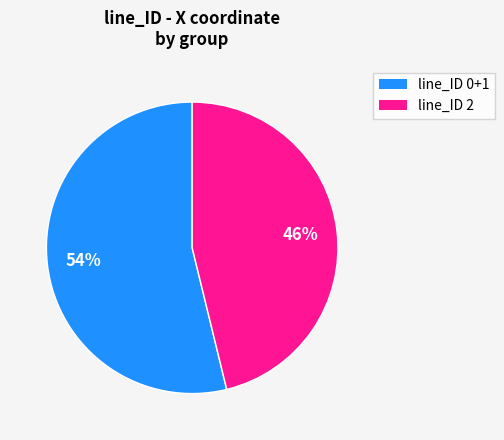

Is there any slice that represents more than half of the pie?

Yes